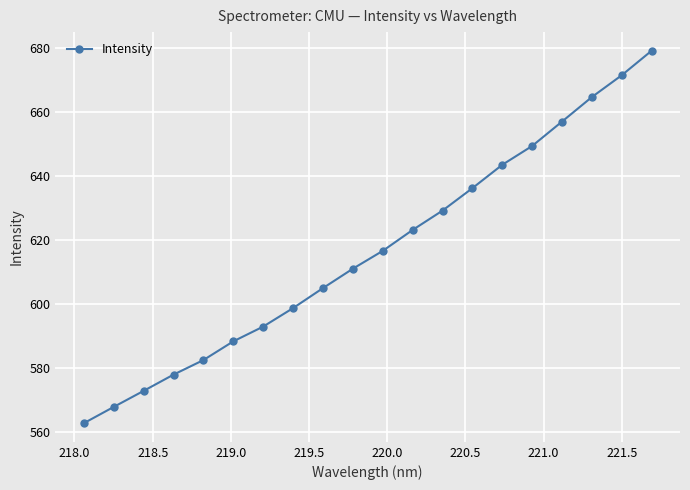

What is the sum of all values?

12328.6